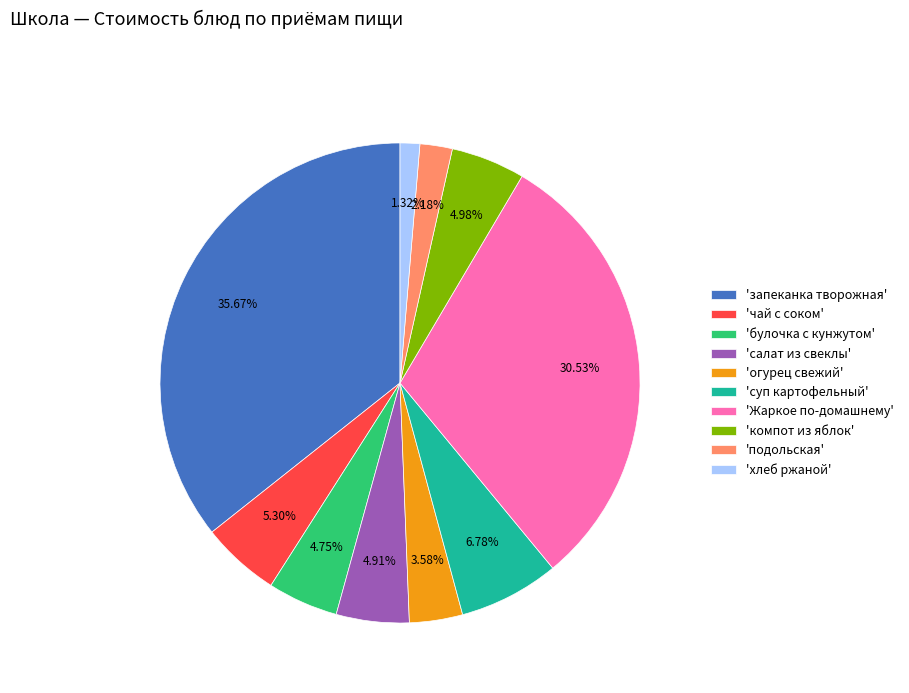

To the nearest percent, what is the difference between the largest and smallest slice percentages?

34%